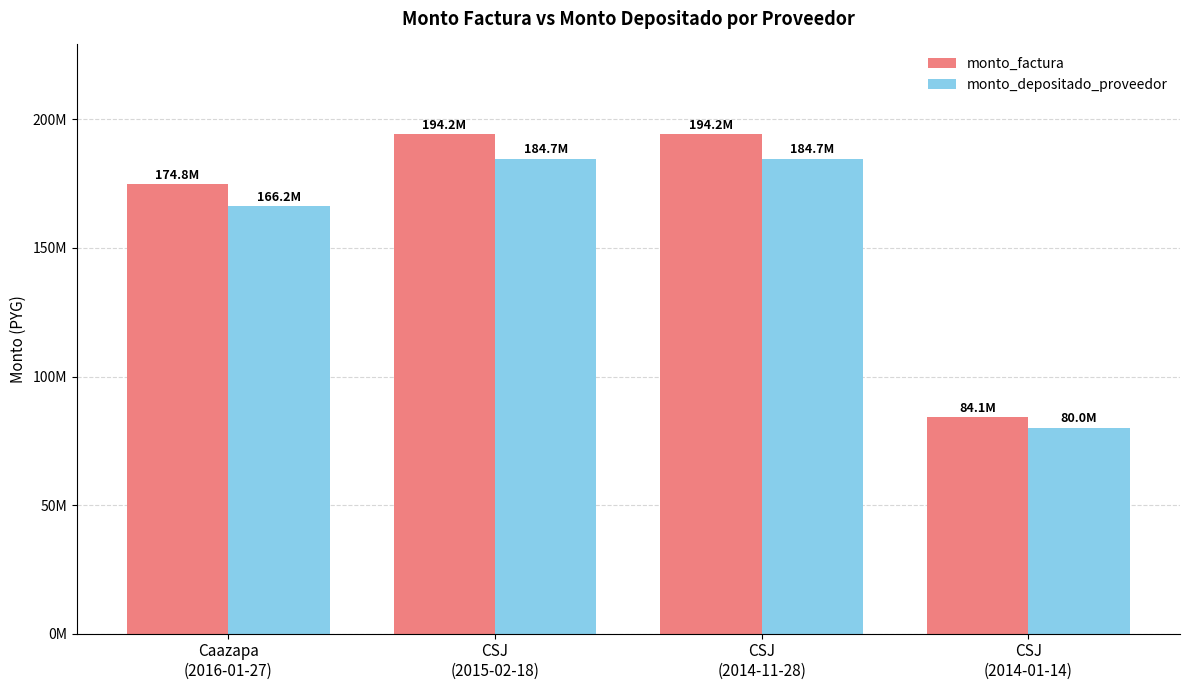

What is the sum of the monto_factura values at Caazapa
(2016-01-27) and CSJ
(2014-11-28)?

368928624